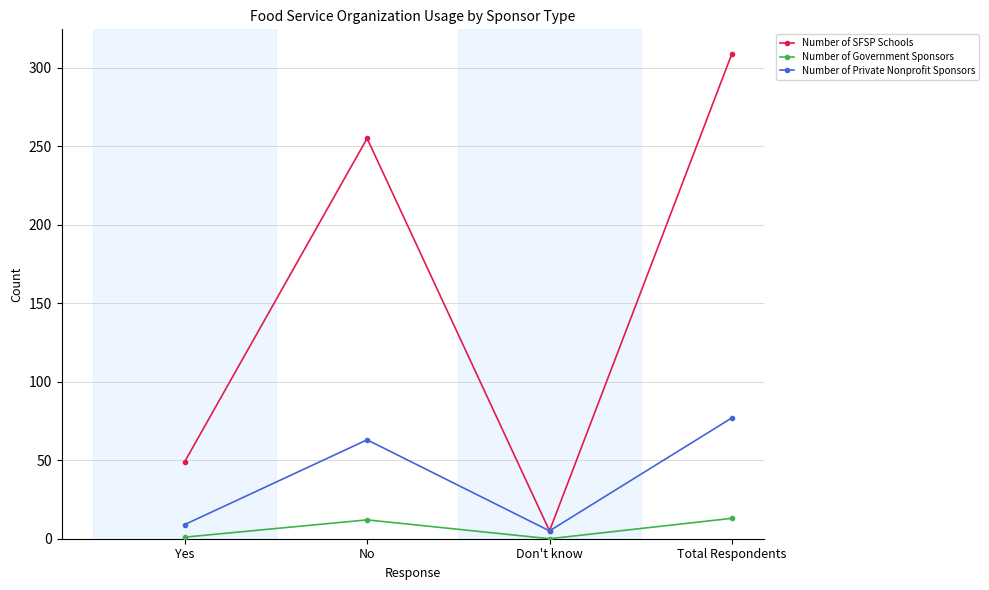

What is the maximum value shown in the chart?

309